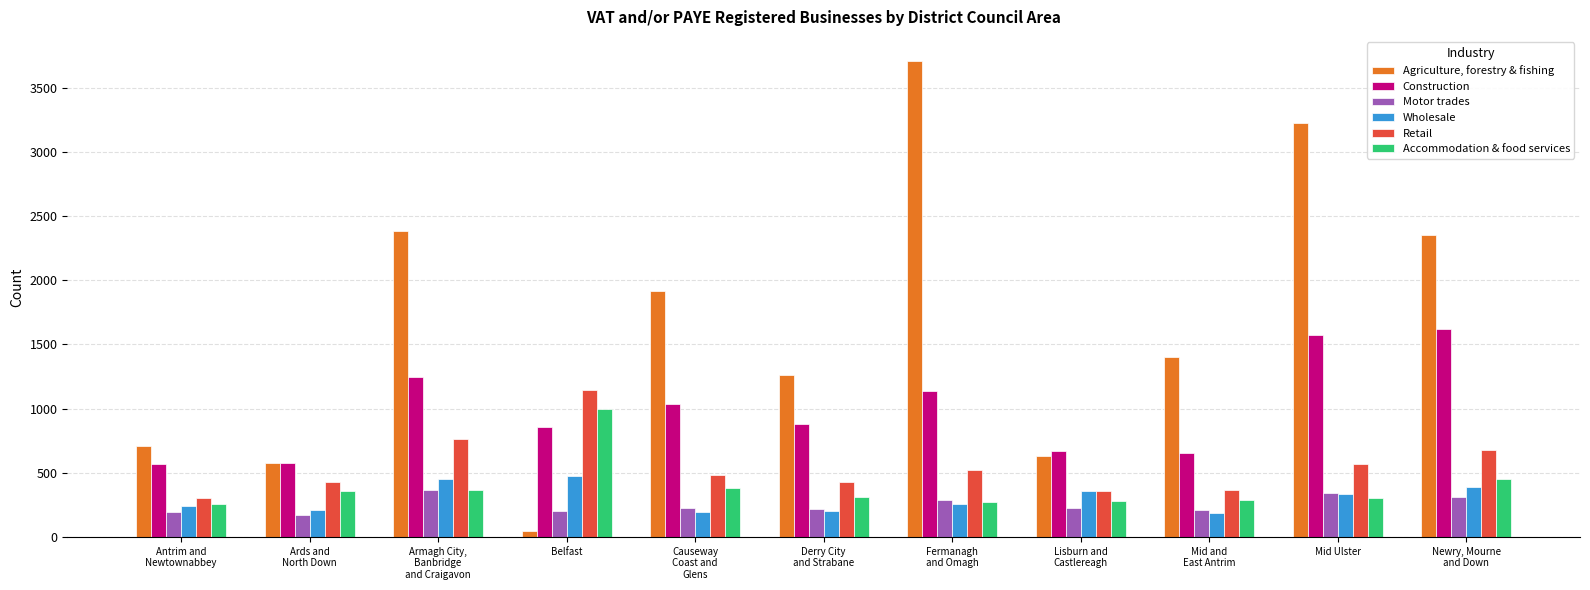

List the series in order of their peak value, lowest first.

Motor trades, Wholesale, Accommodation & food services, Retail, Construction, Agriculture, forestry & fishing